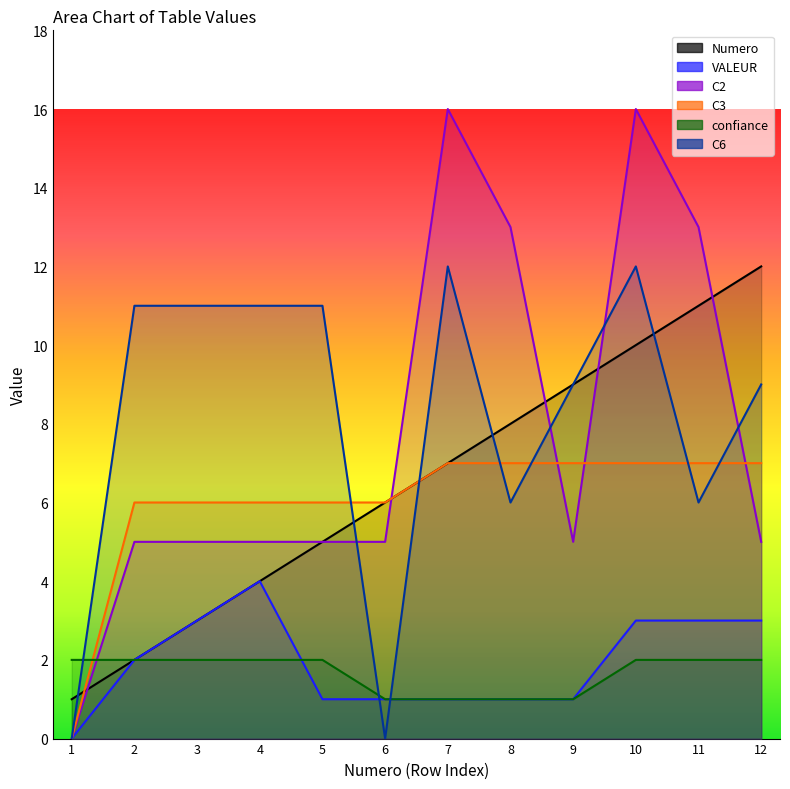

Is it true that VALEUR equals 1 at 4?

False